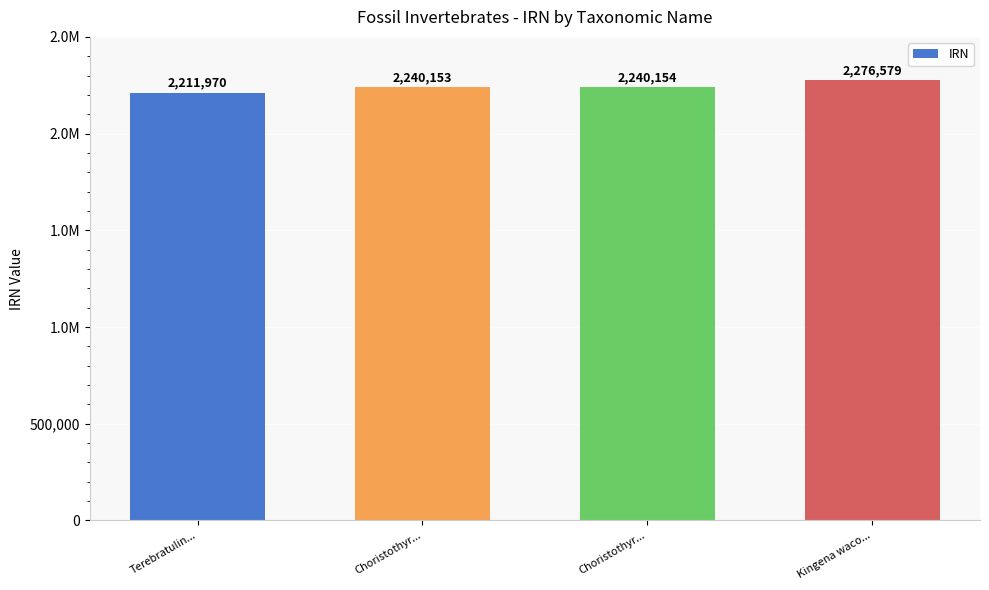

Which has a higher value, Choristothyr... or Kingena waco...?

Kingena waco...